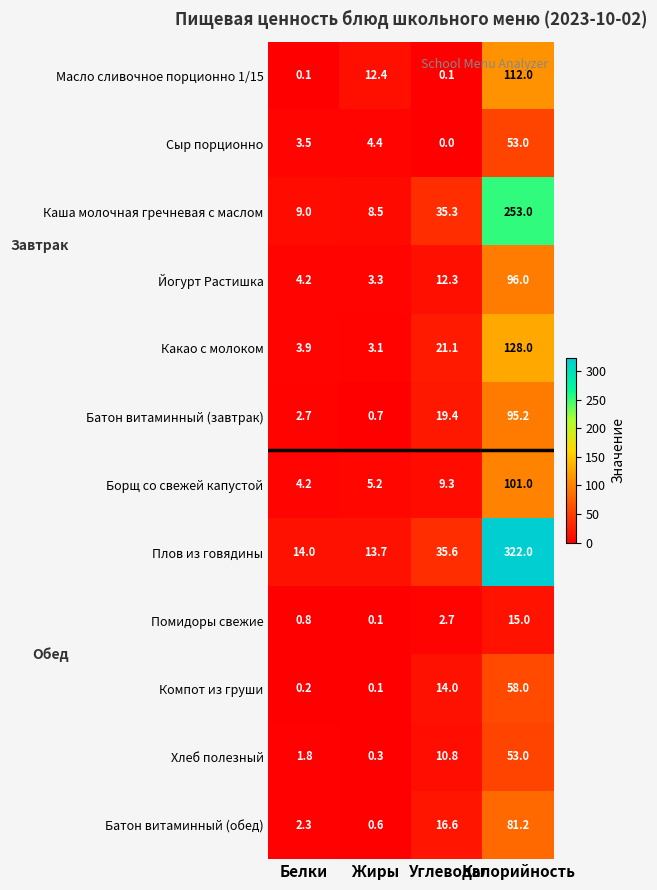

How many values in the Компот из груши series are below 14?

2